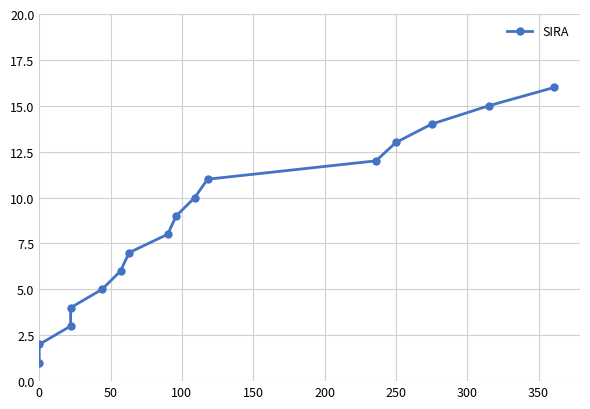

Is this an area chart (filled region under the line)?

No